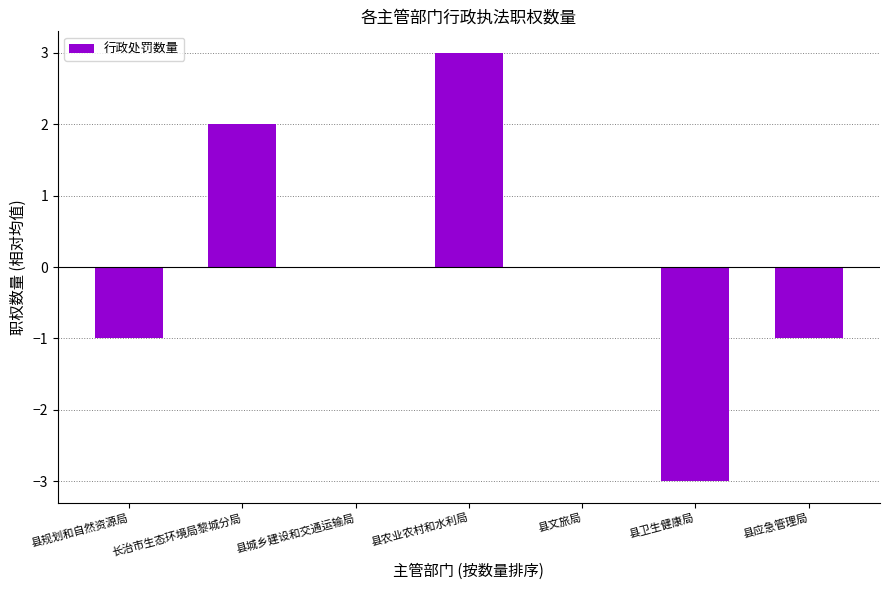

What is the maximum value shown in the chart?

3